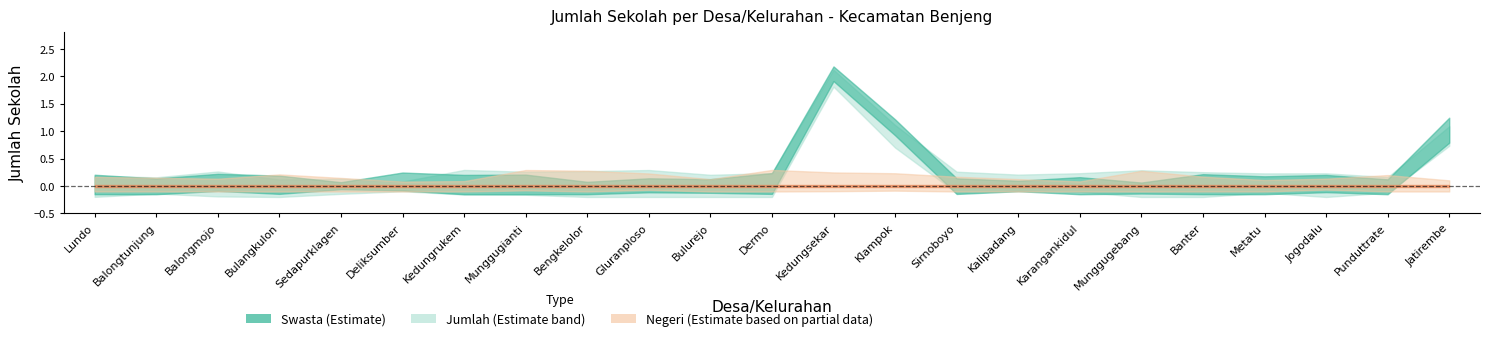

Where is Negeri nearest to the value 0?

Lundo